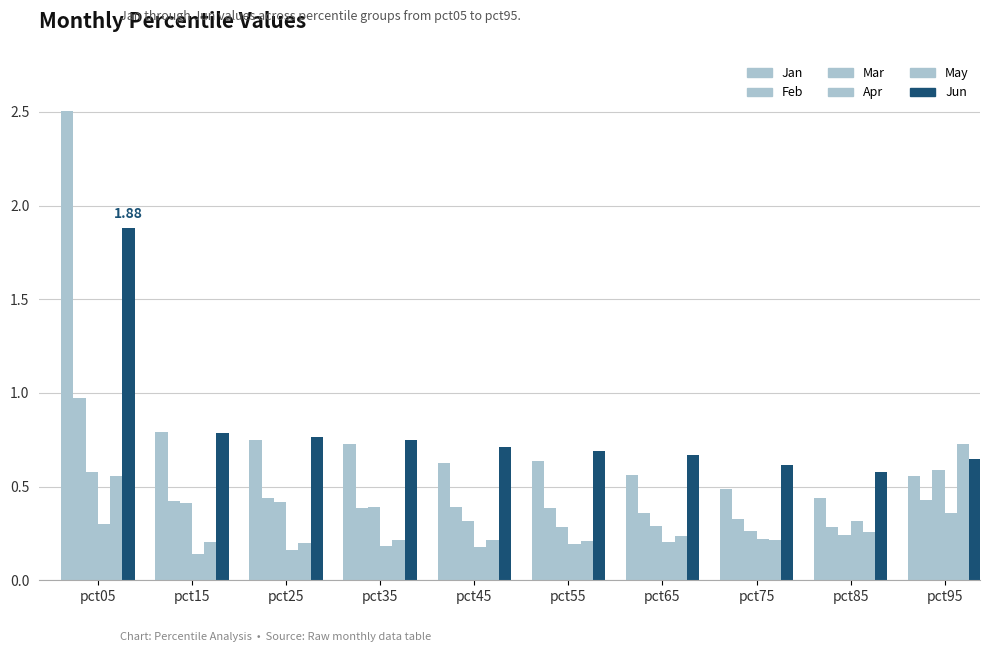

What is the value of the May bar at the 7th from the left?

0.2